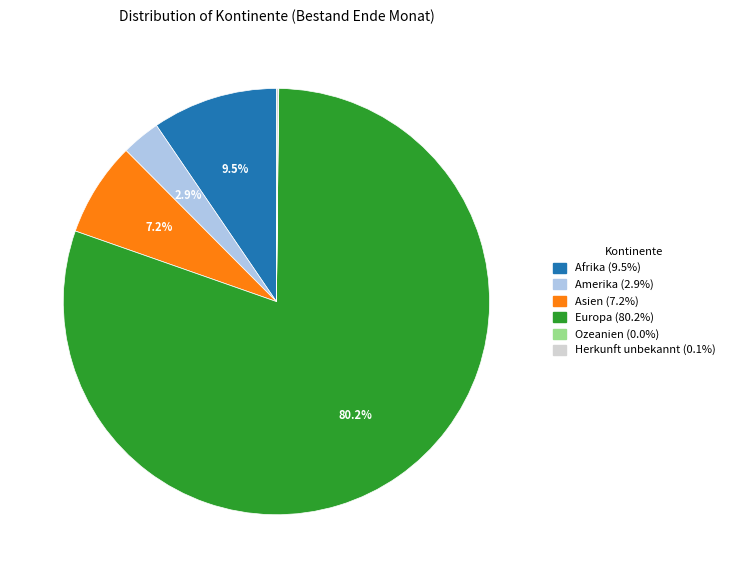

Approximately how many times larger is the value at Amerika compared to Asien?

0.4